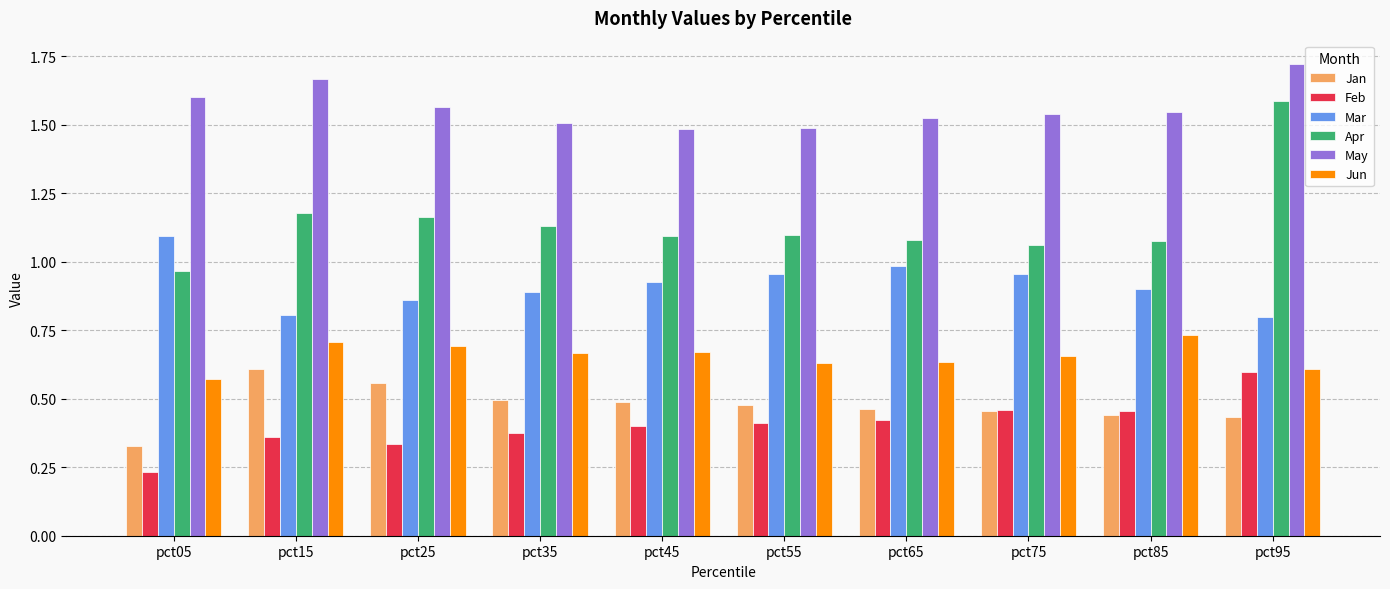

Read the Mar value at pct95.

0.8